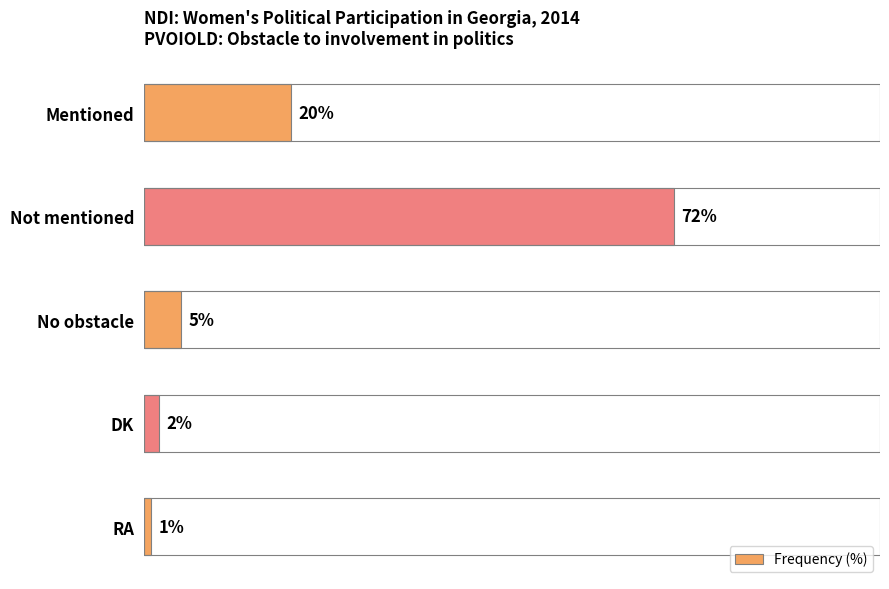

Where is the data nearest to the value 36?

Mentioned